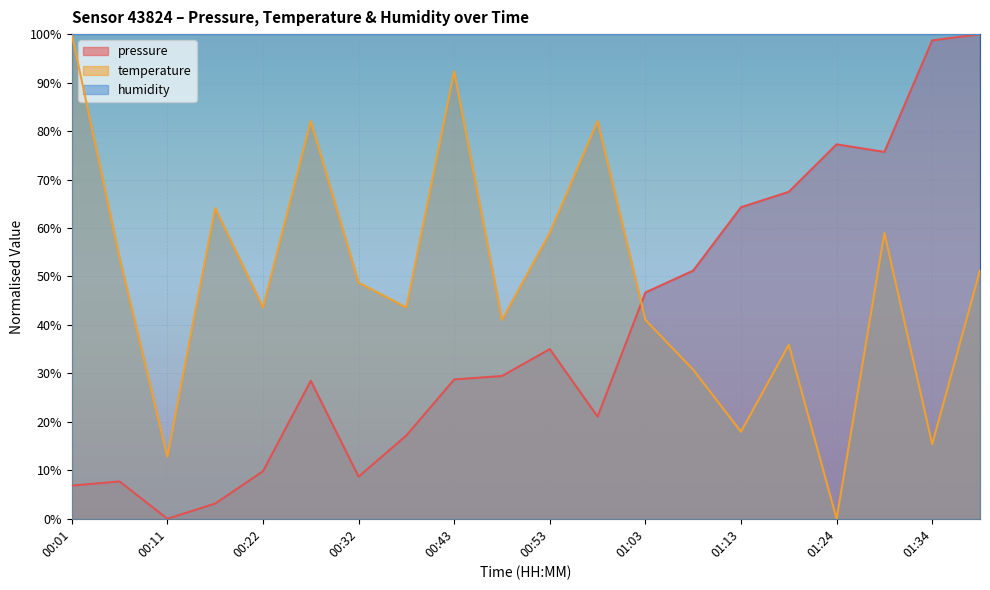

How many interior local valleys does the pressure series have?

4